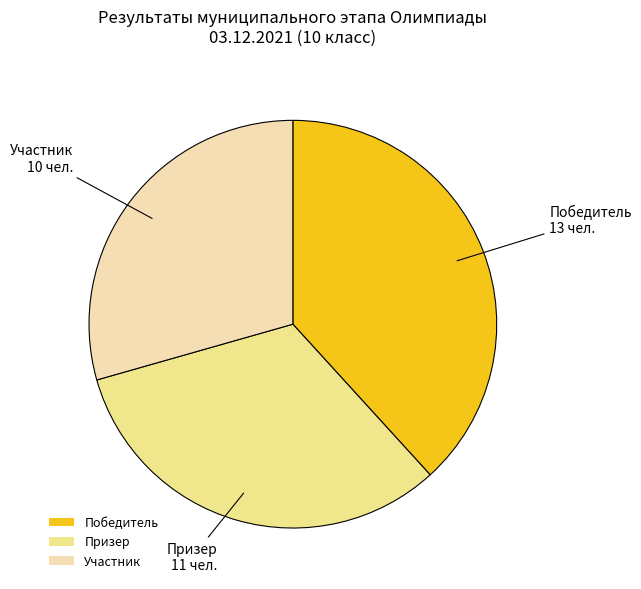

True or false: Призер accounts for 21% of the total.

False